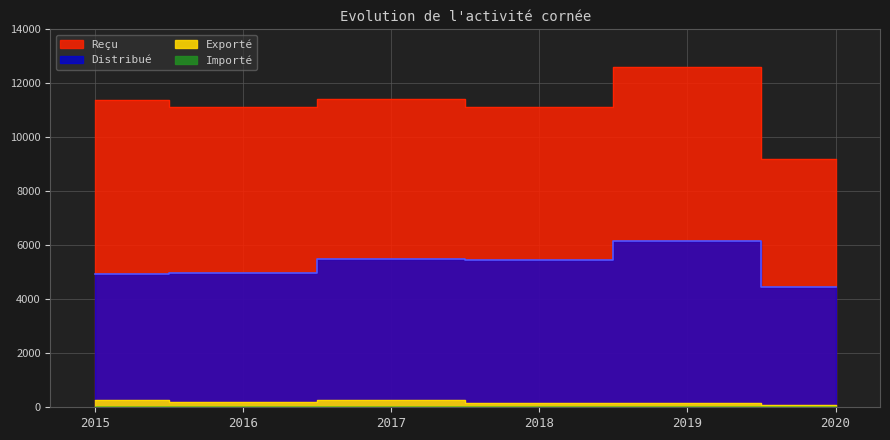

The Reçu series shows 5978 at 2020. True or false?

False